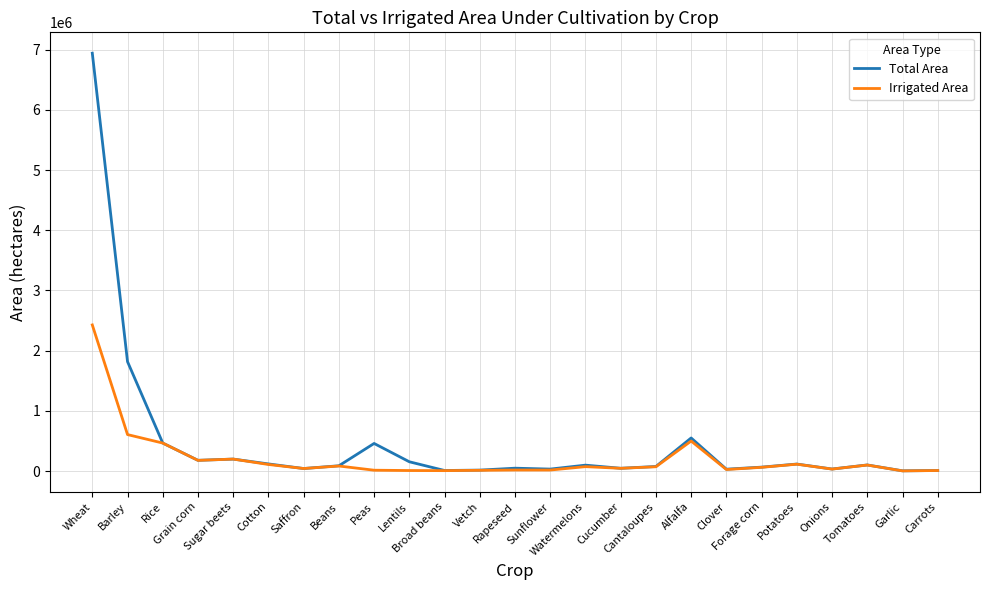

How many categories are shown in the chart?

25